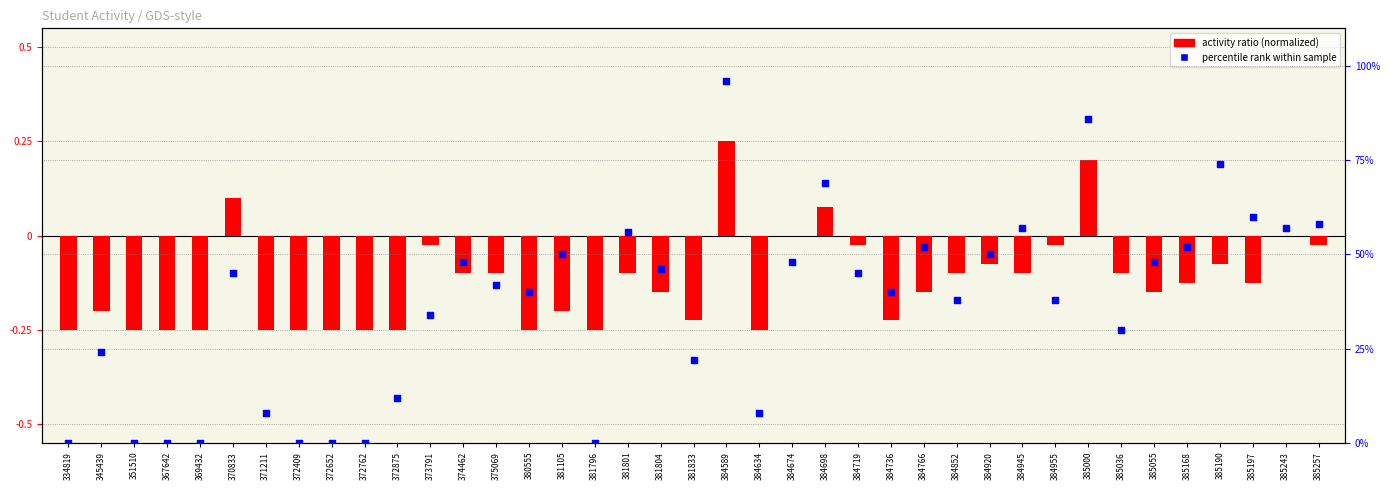

What is the total value across all series at 372409?

-0.2